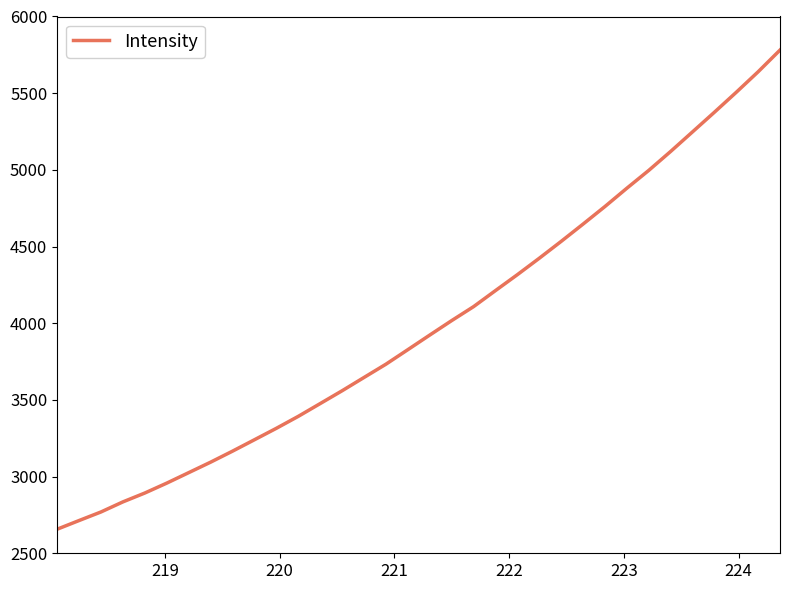

What is the greatest value displayed?

5781.2